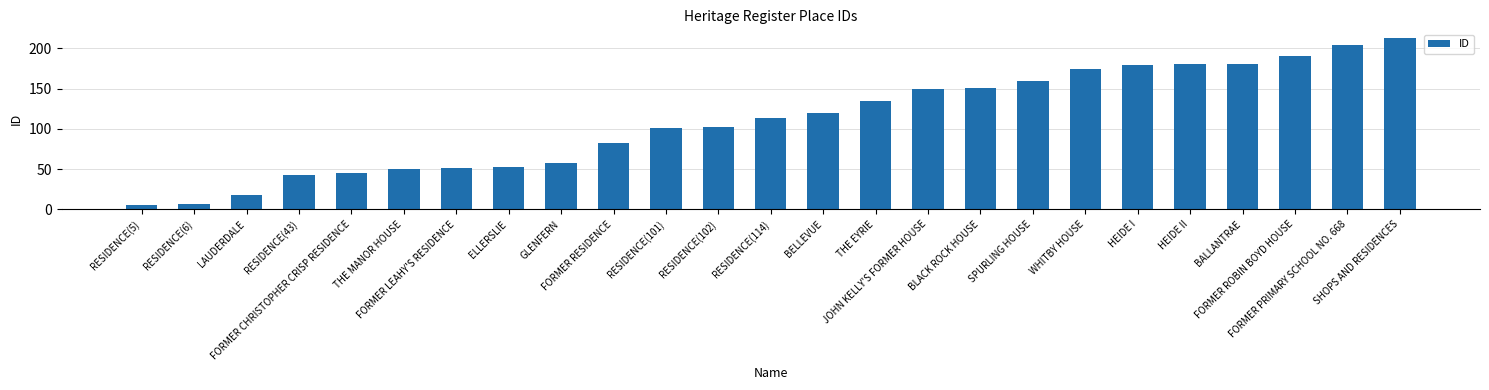

What is the approximate value at RESIDENCE(5), to the nearest 5?

5